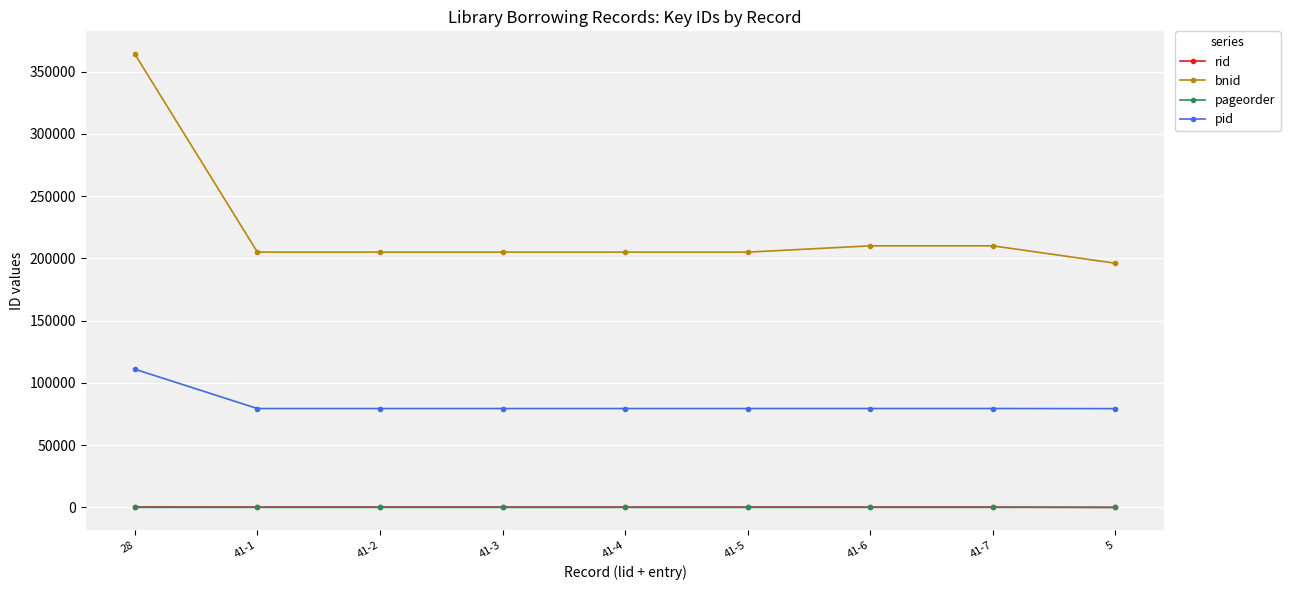

How many categories are shown in the chart?

9